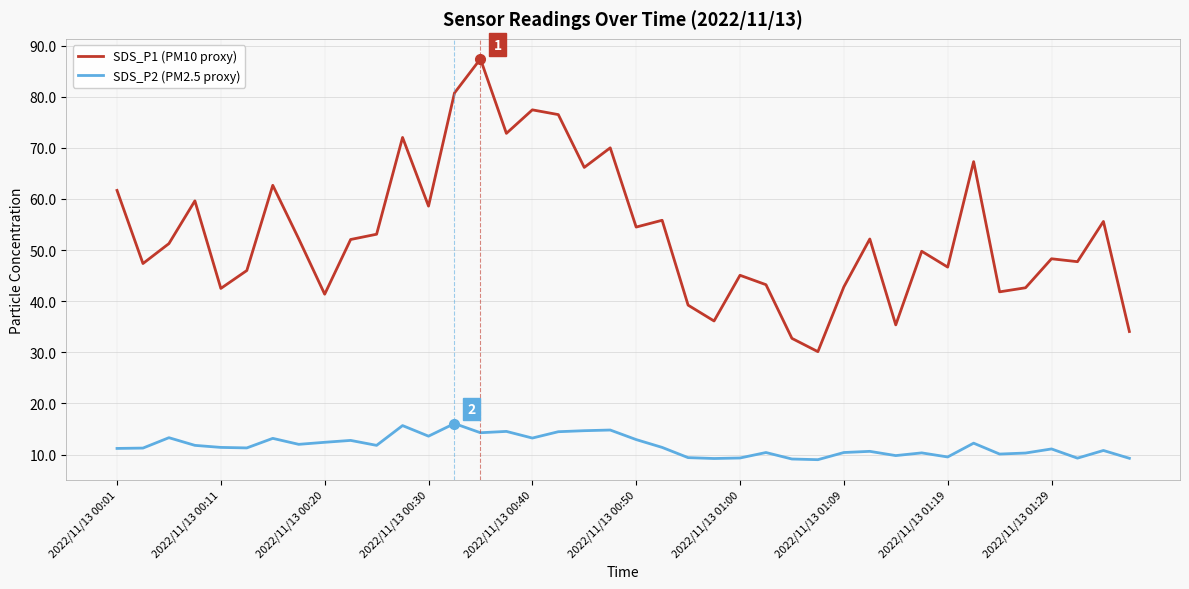

True or false: SDS_P2 (PM2.5 proxy) and SDS_P1 (PM10 proxy) cross at least once.

False